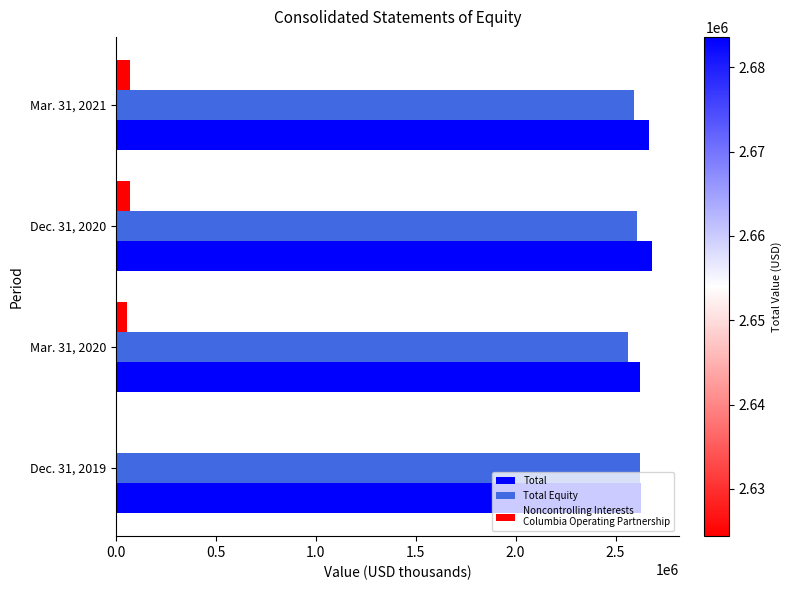

What is the maximum value shown in the chart?

2683594